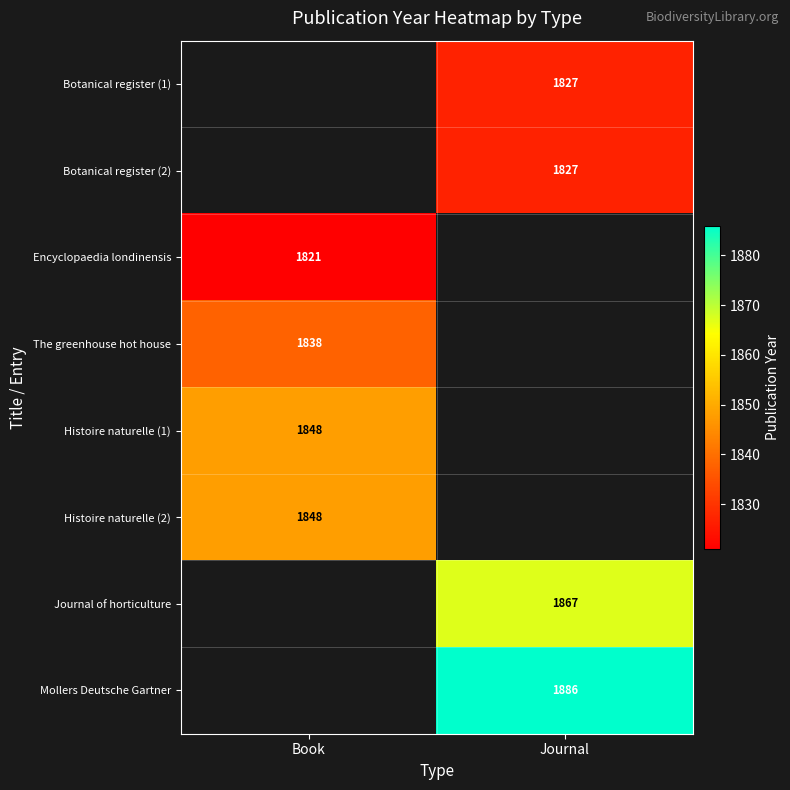

What is the maximum value shown in the chart?

1886.0